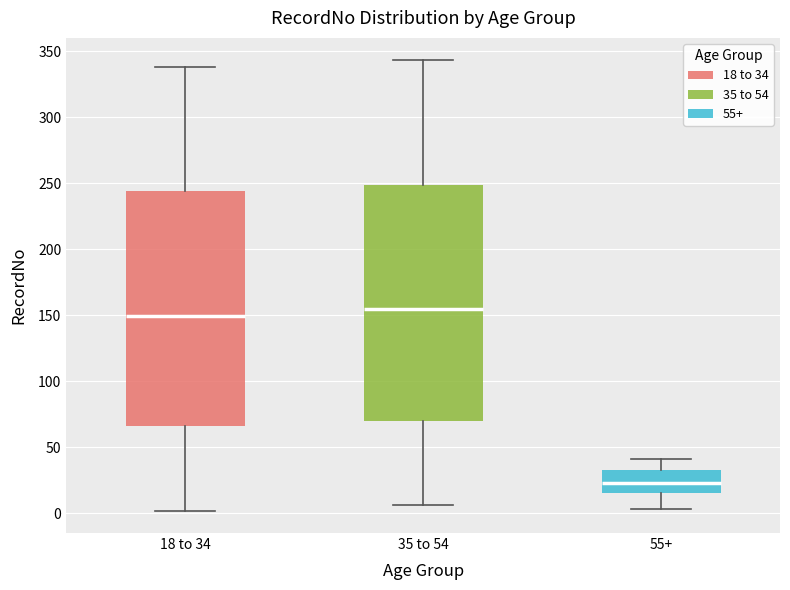

Reading left to right, read every box against the y-axis: the position of its median line, the range the box covers, and the ends of its whiskers. The values are not printed on the chart, so give them approximately, as read against the axis.

18 to 34: median 150, box 65 to 245, whiskers 0 to 340
35 to 54: median 155, box 70 to 250, whiskers 5 to 345
55+: median 25, box 15 to 35, whiskers 5 to 40